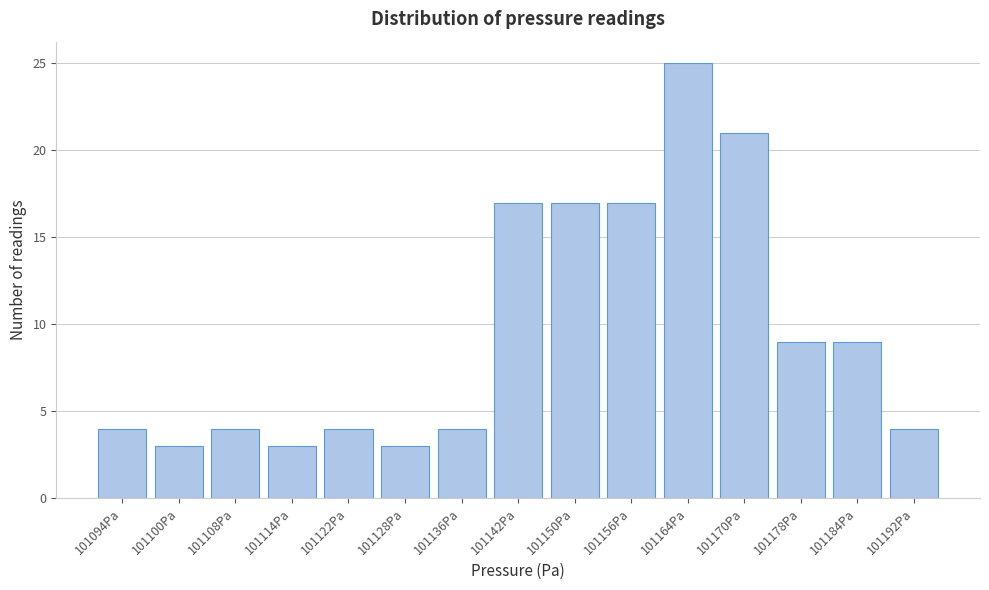

Reading right to left, extract all data points from this chart.

4	9	9	21	25	17	17	17	4	3	4	3	4	3	4